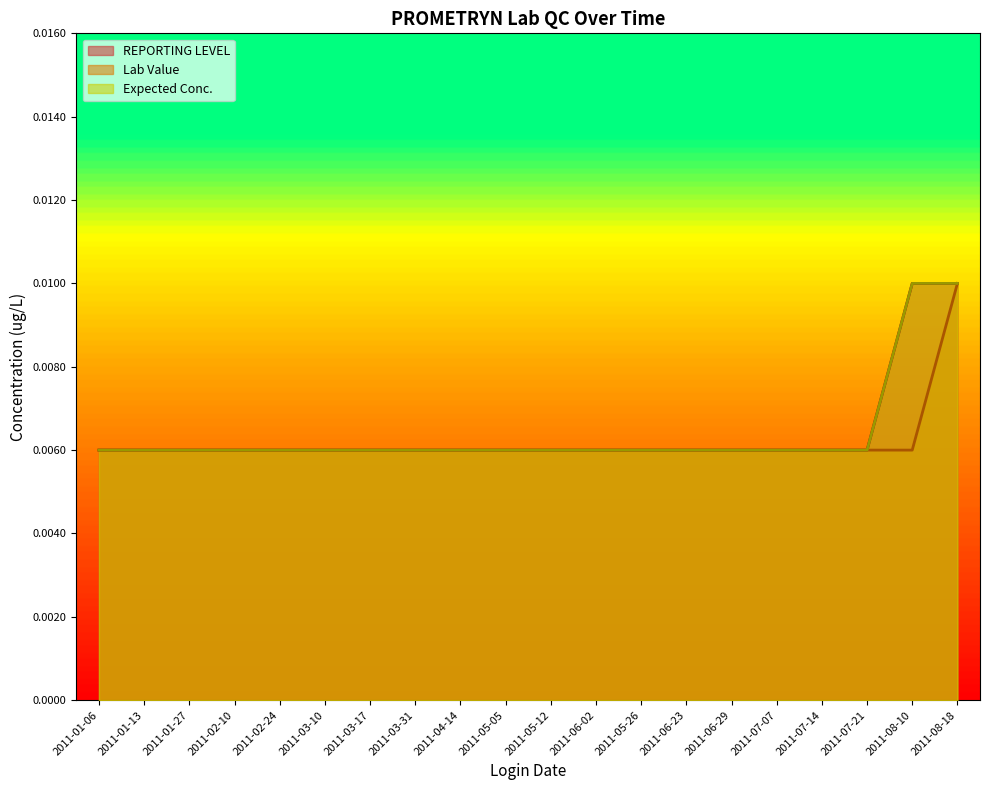

Between 2011-01-13 and 2011-06-23, which is larger?

2011-01-13